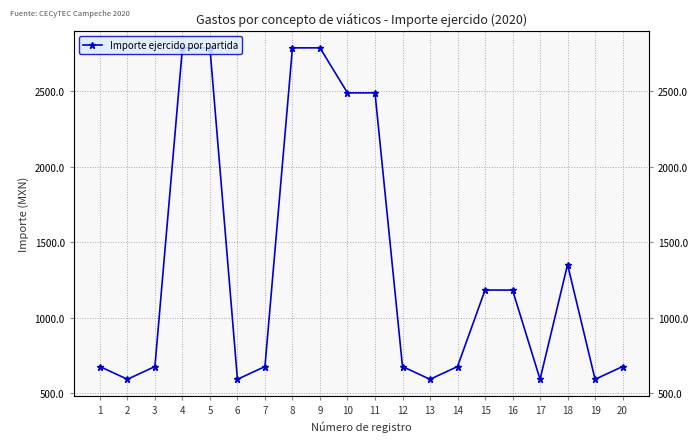

Count the number of data series in this chart.

1